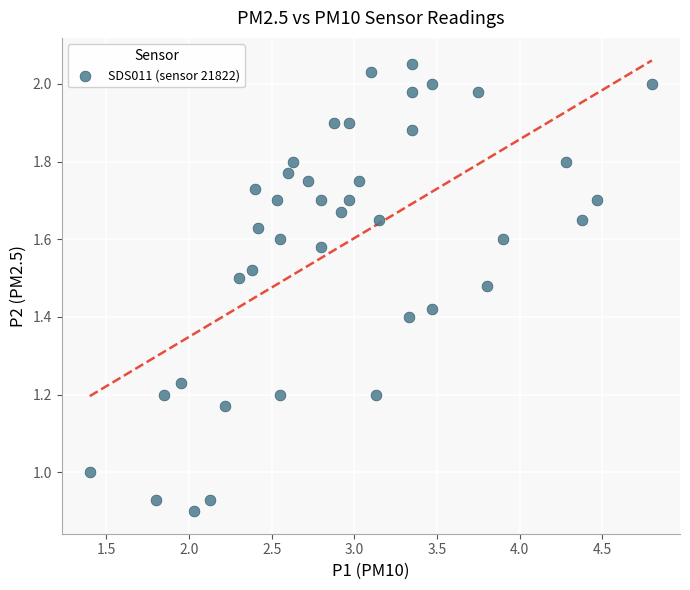

What is the range of X values (max minus min)?

3.4